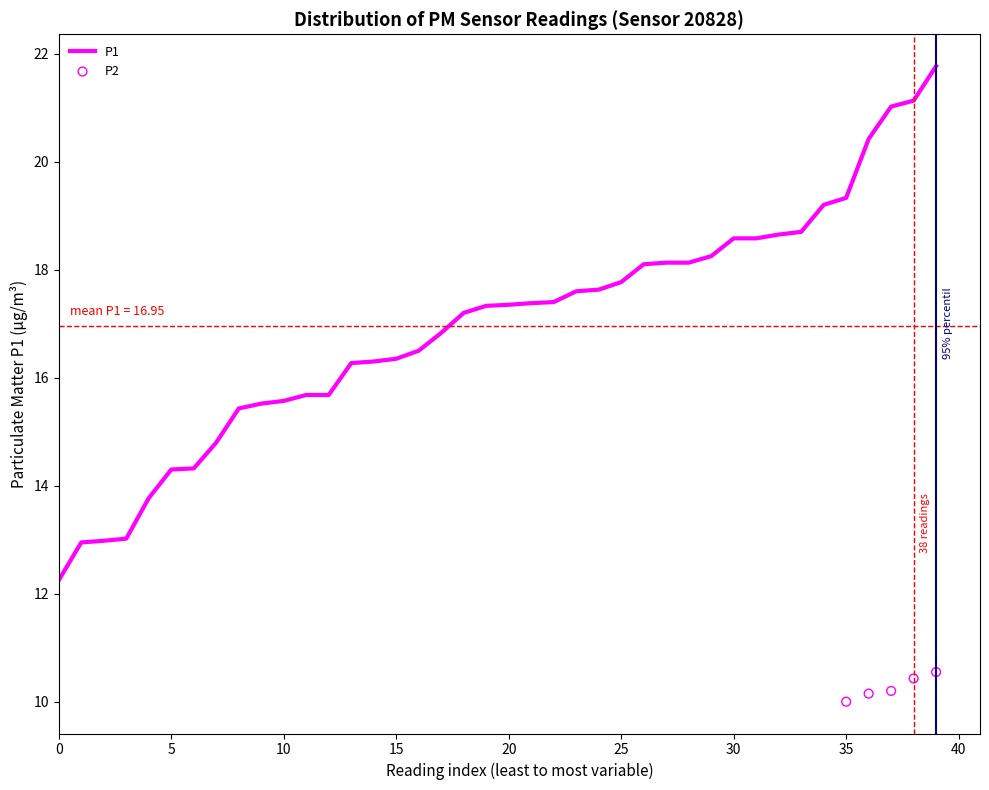

At how many categories does at least one series exceed 19?

6